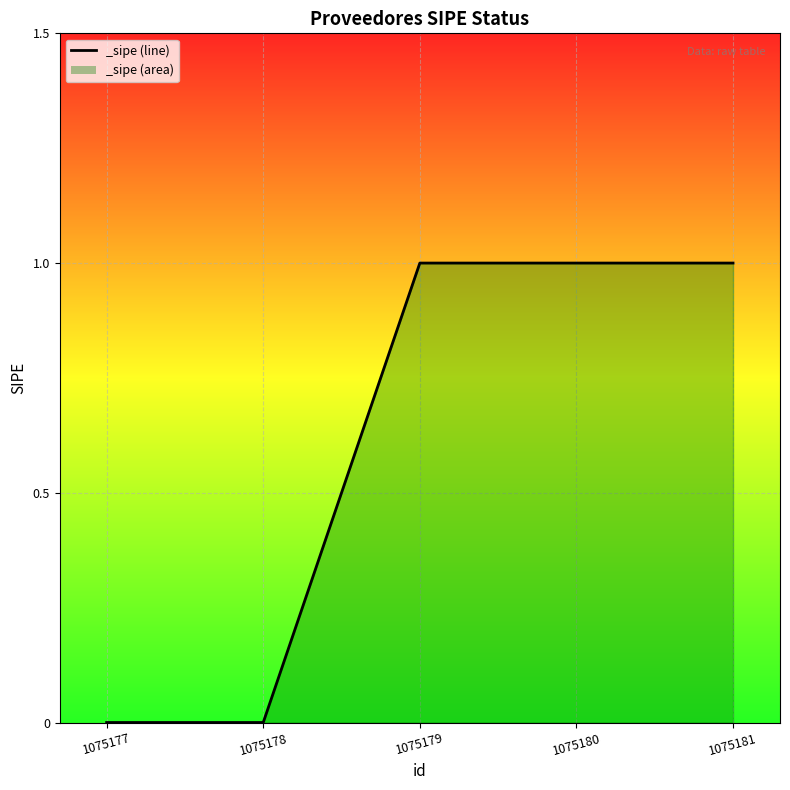

What is the change in value from 1075178 to 1075181?

+1